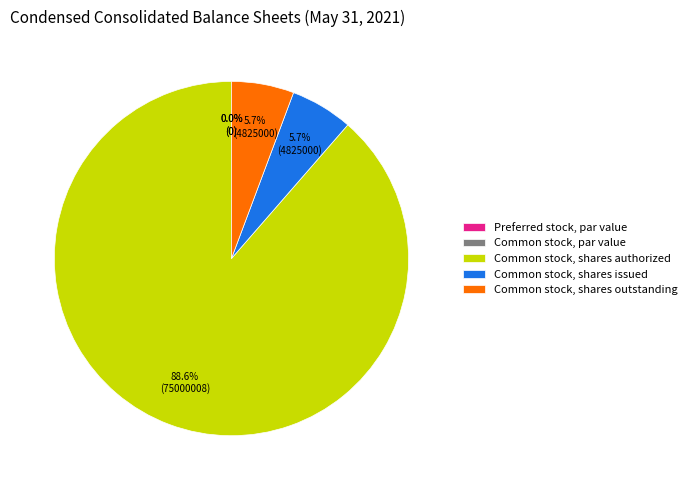

How many slices are in this pie chart?

5